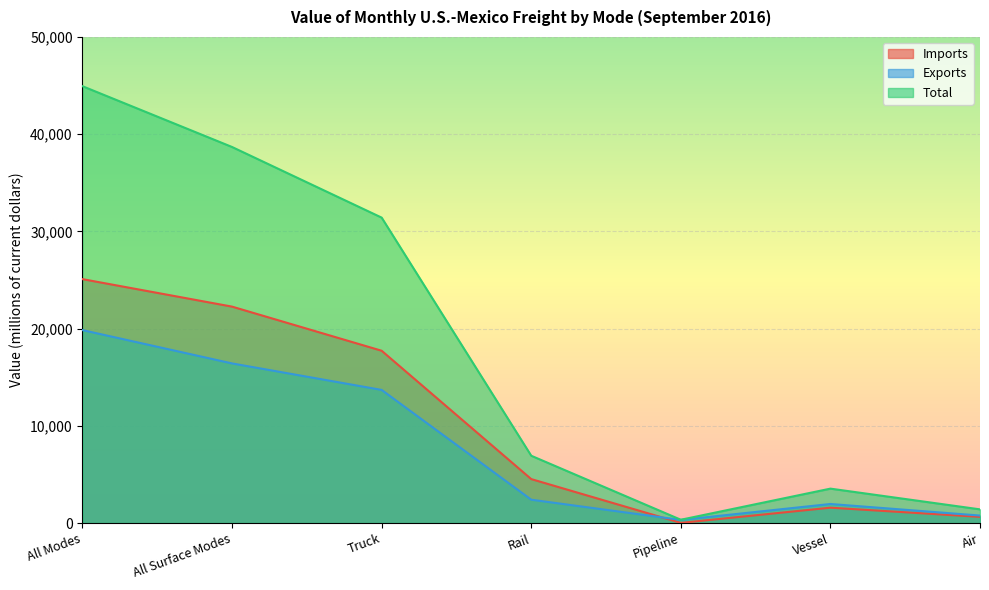

Count the number of categories in the chart.

7